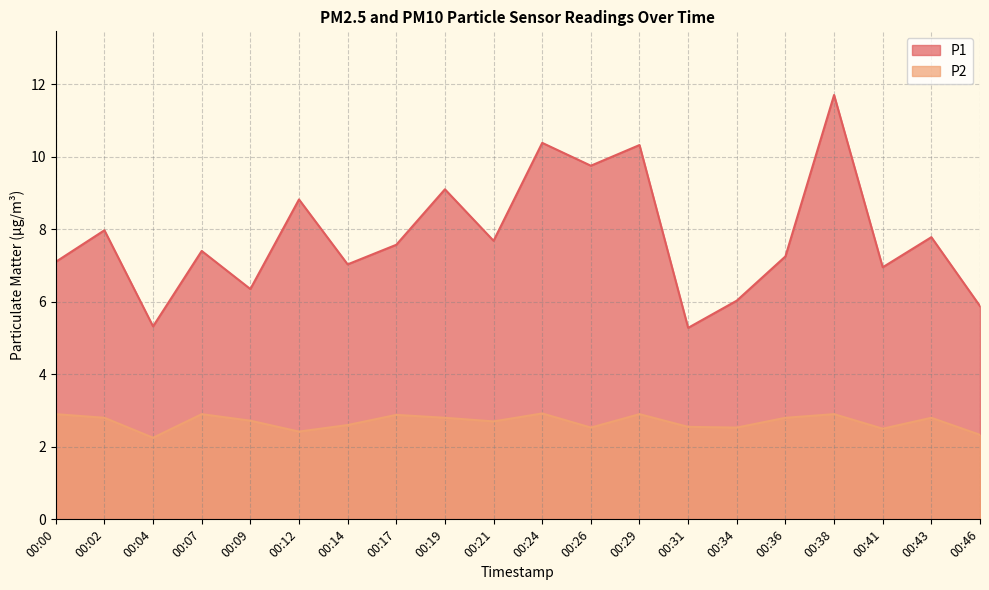

At which category does P2 reach its first local valley?

00:04